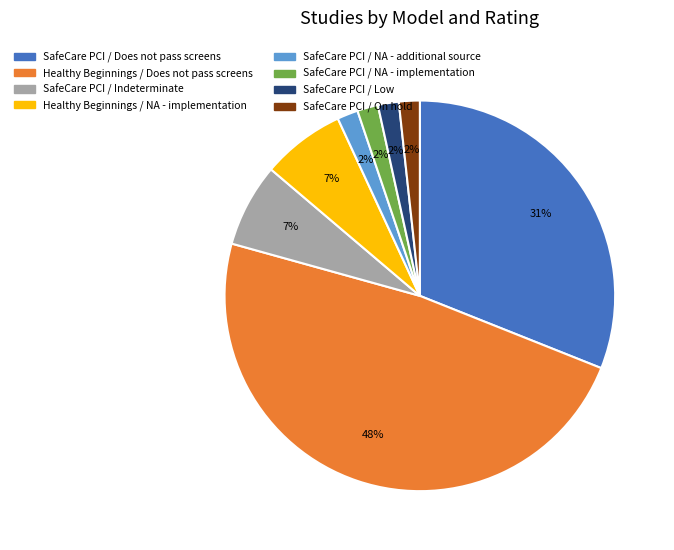

To the nearest percent, what portion does SafeCare PCI / Low represent?

2%